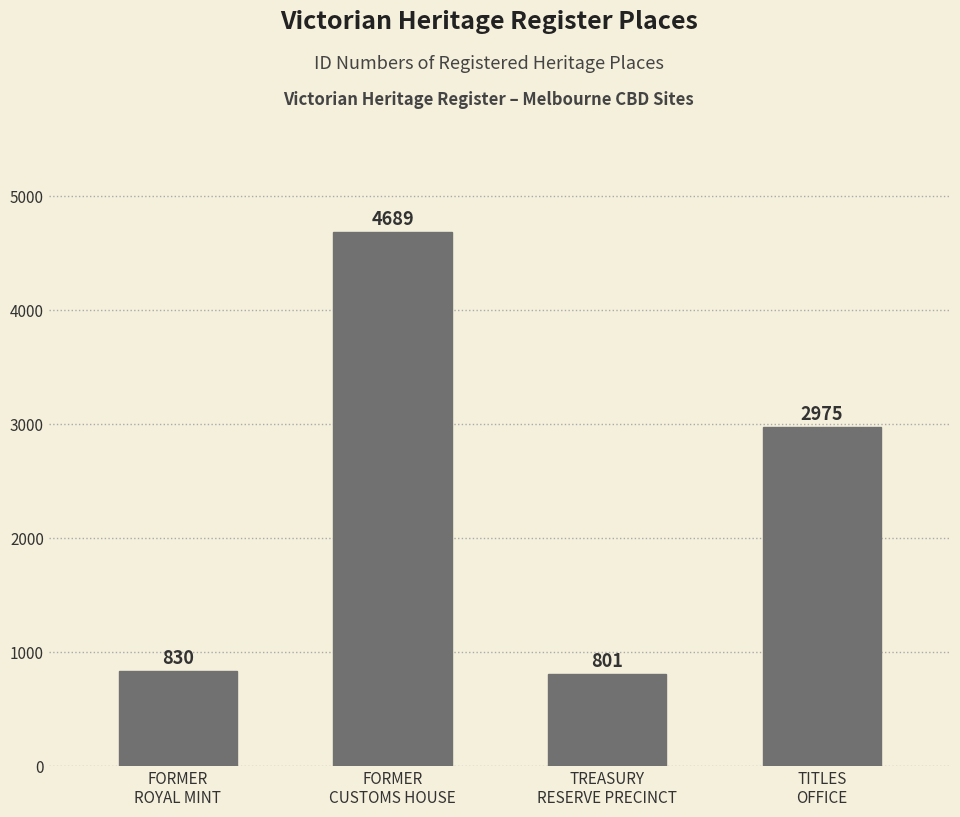

What is the change in value from FORMER
ROYAL MINT to TREASURY
RESERVE PRECINCT?

-29